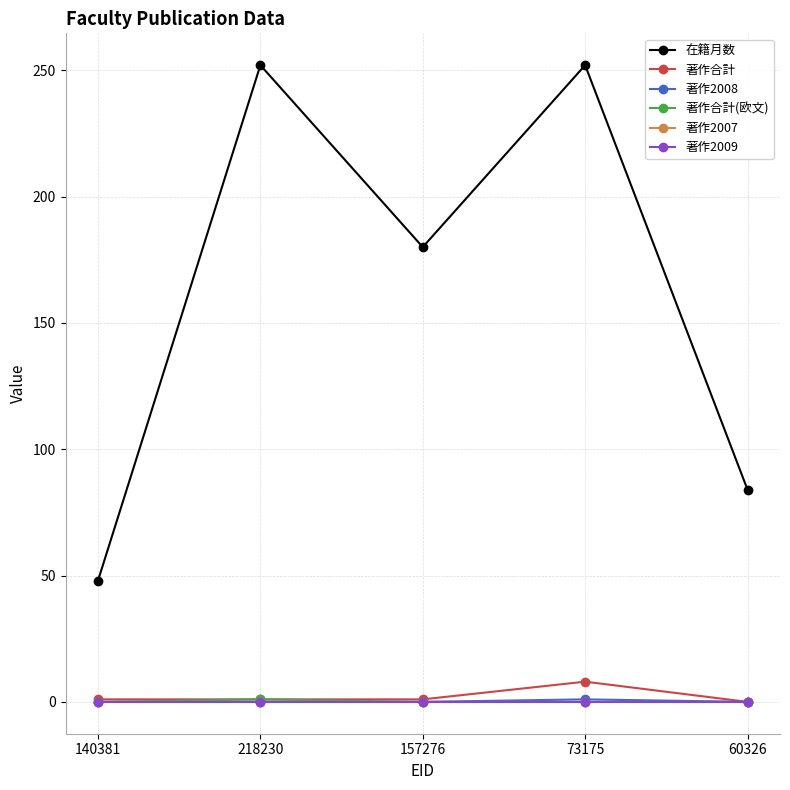

Is this an area chart (filled region under the line)?

No